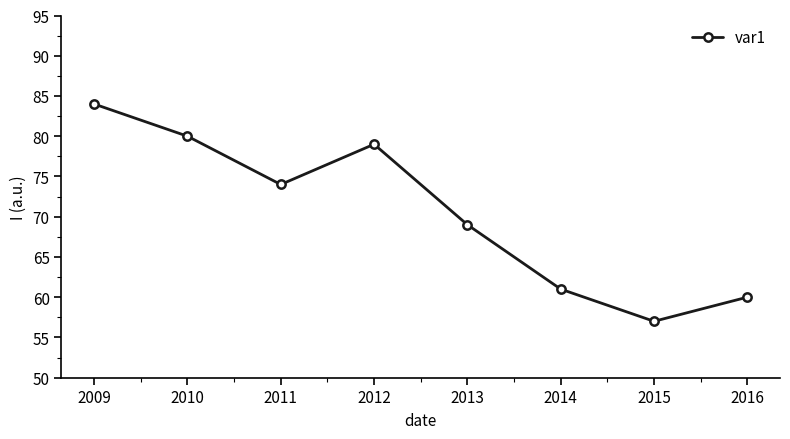

Is it true that the value at 2009 is 84?

True